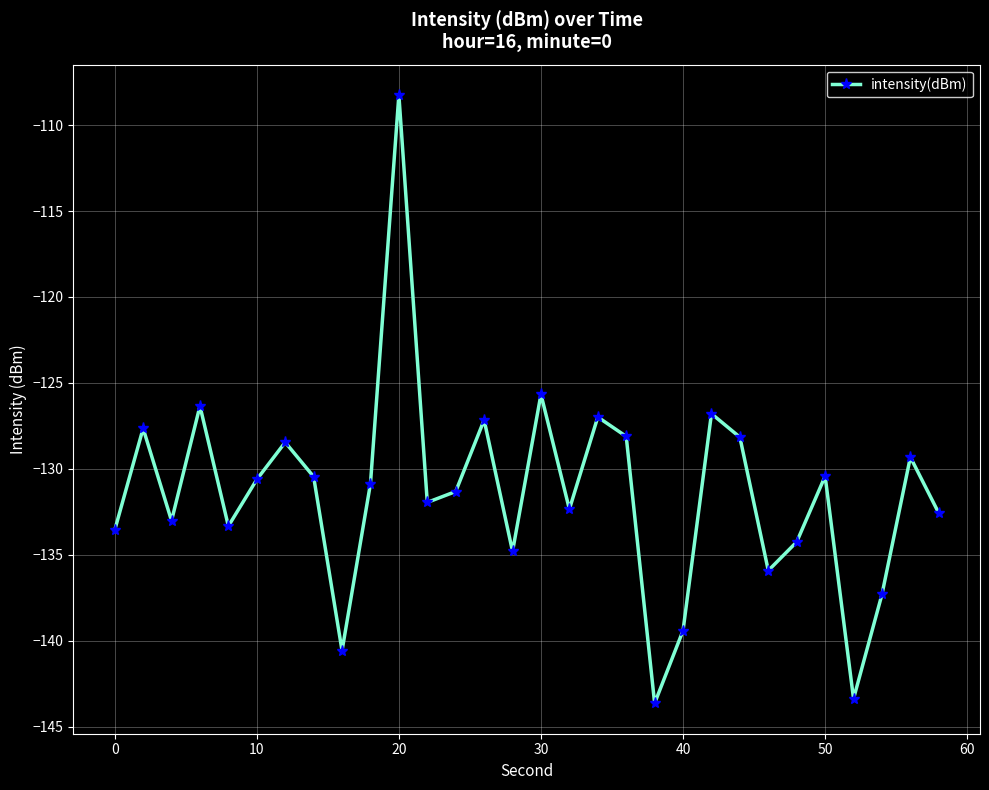

How many data points does each series have?

30